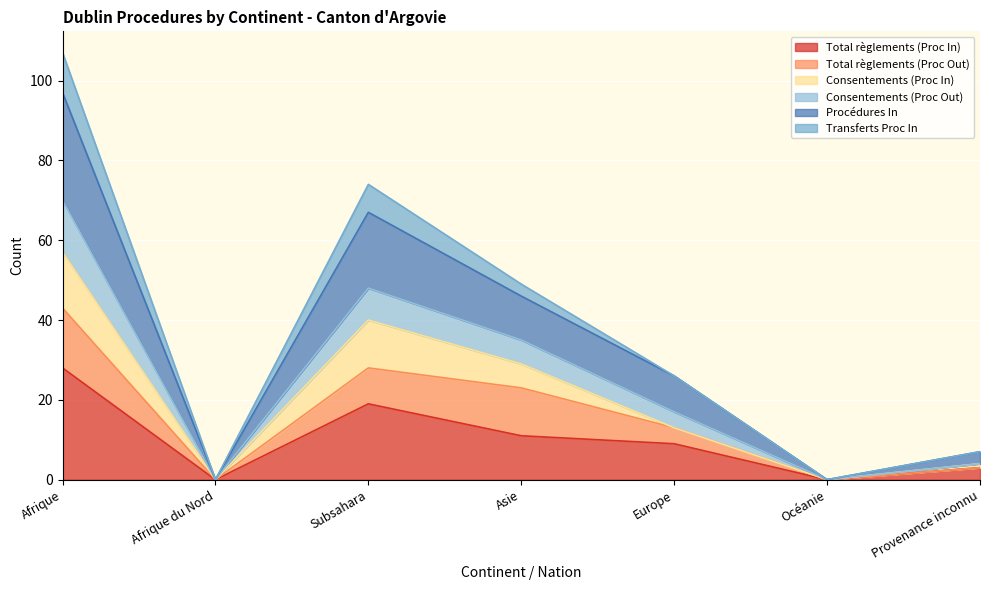

The value of Total règlements (Proc In) at Europe is 14. True or false?

False